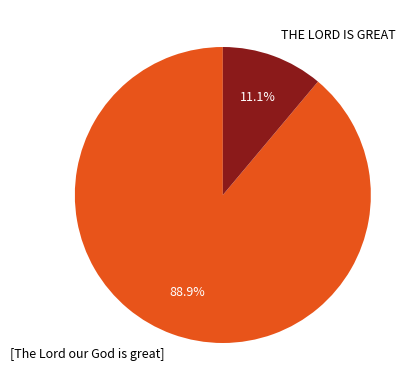

Is the sum of [The Lord our God is great] and THE LORD IS GREAT greater than half?

Yes